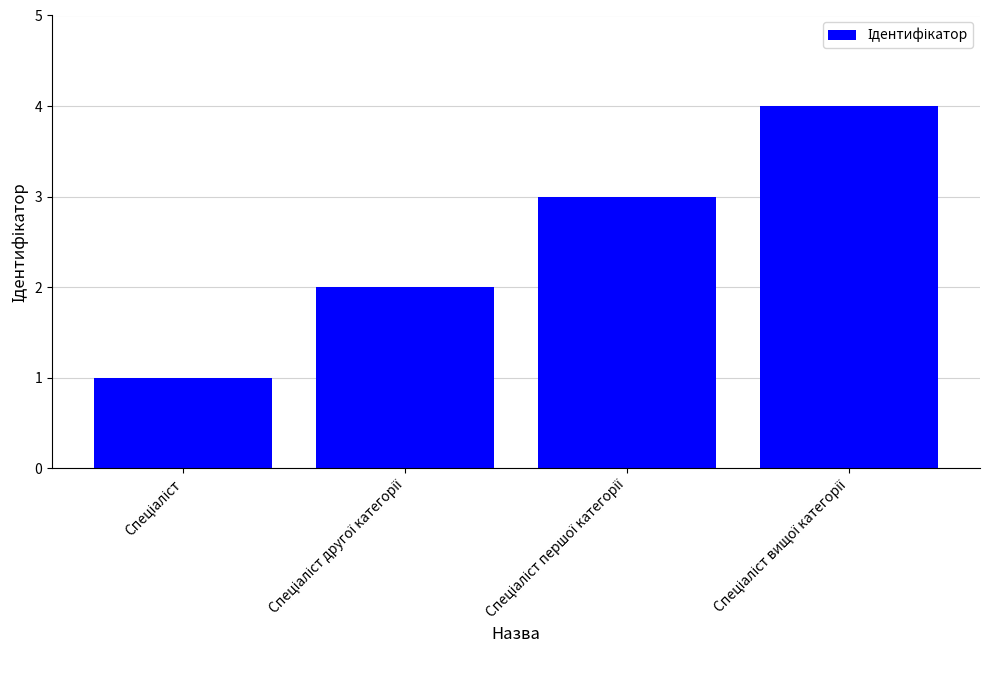

What is the maximum value shown in the chart?

4